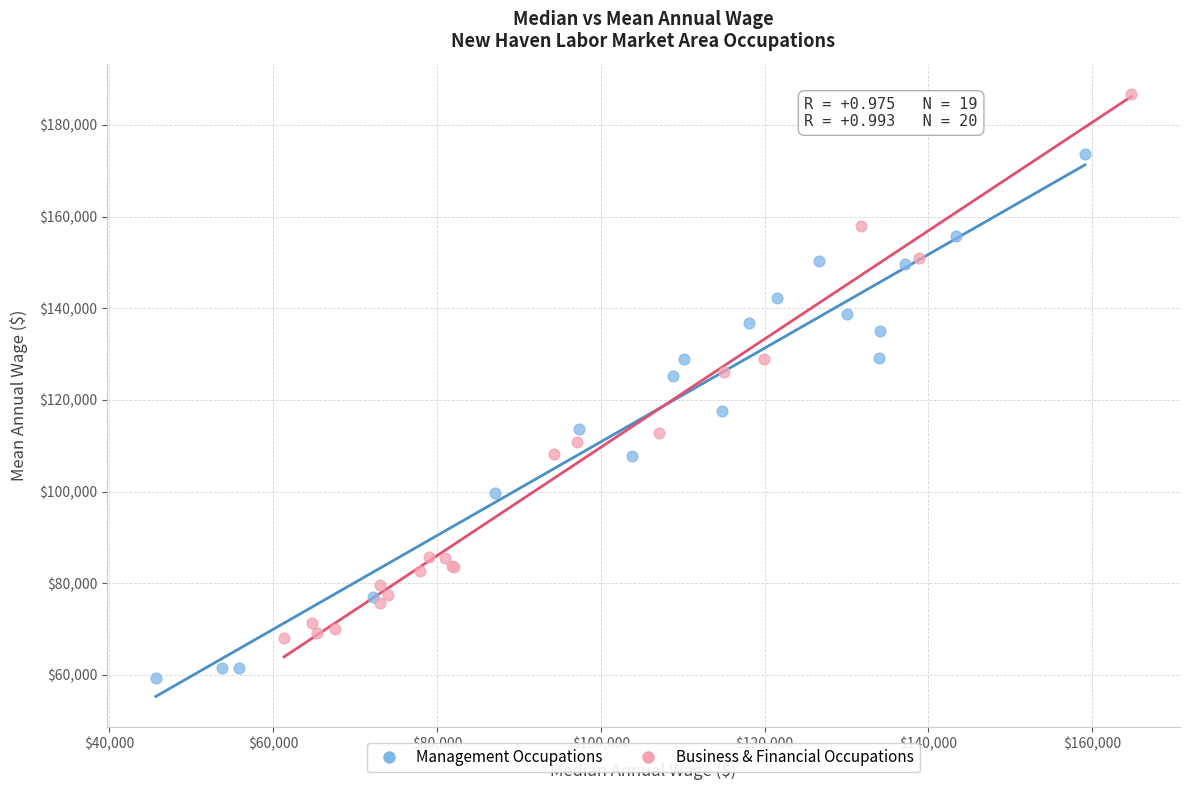

Which series contains the lowest Y value?

Management Occupations